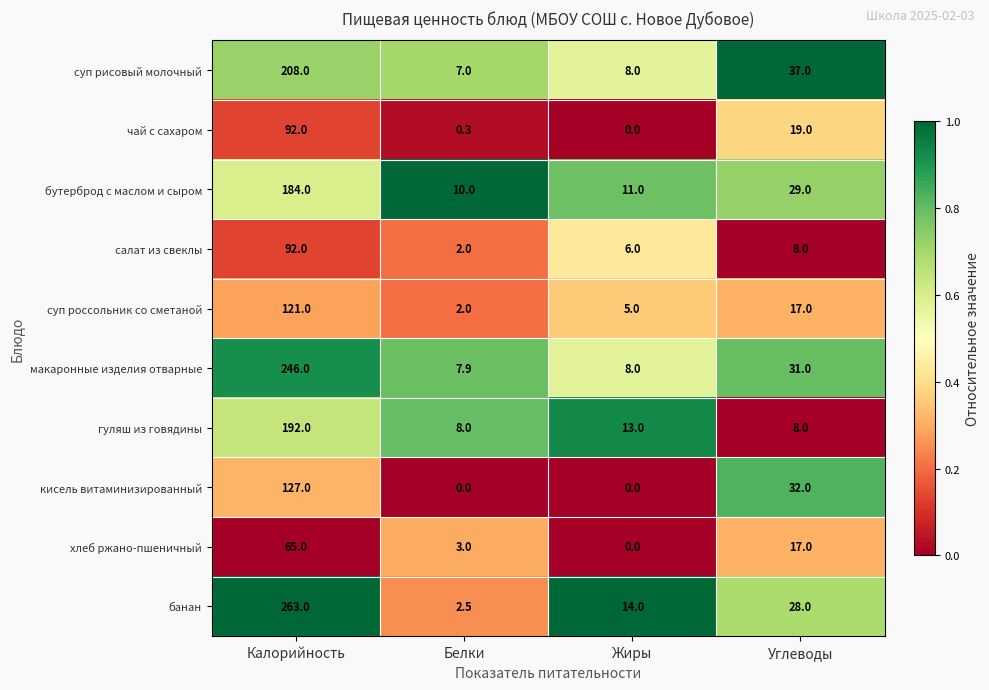

Count the number of data series in this chart.

10